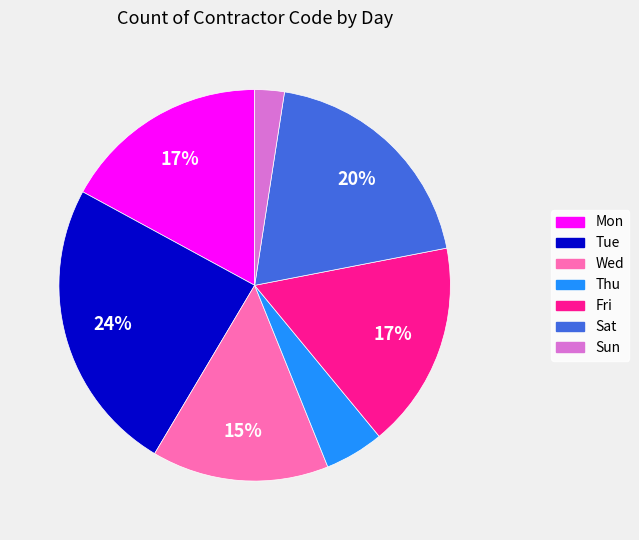

What percentage is the Wed slice, to the nearest percent?

15%